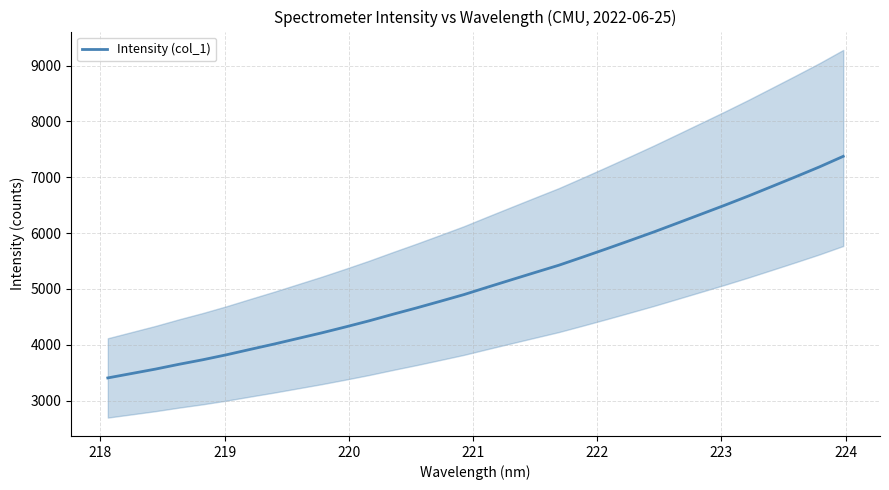

True or false: there are more than 2 points higher than both neighbors.

False